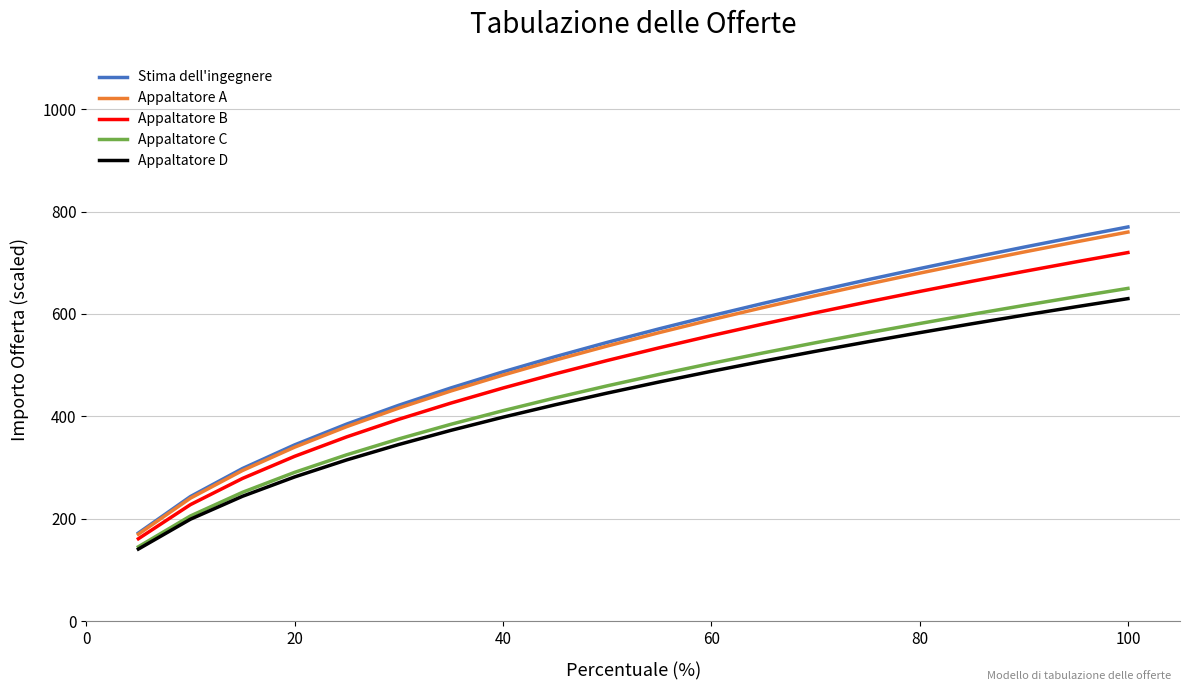

What is the lowest value of the Appaltatore D series?

140.9